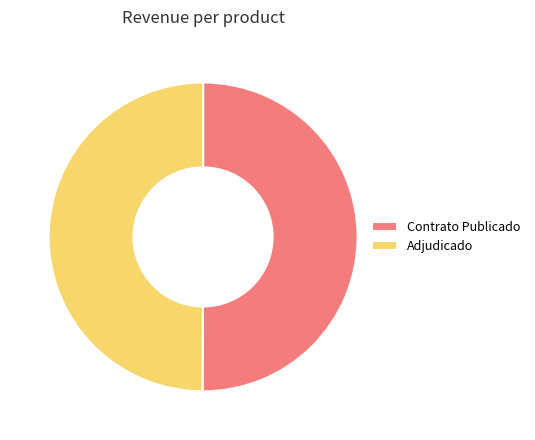

Combined, do Adjudicado and Contrato Publicado account for over 50%?

Yes